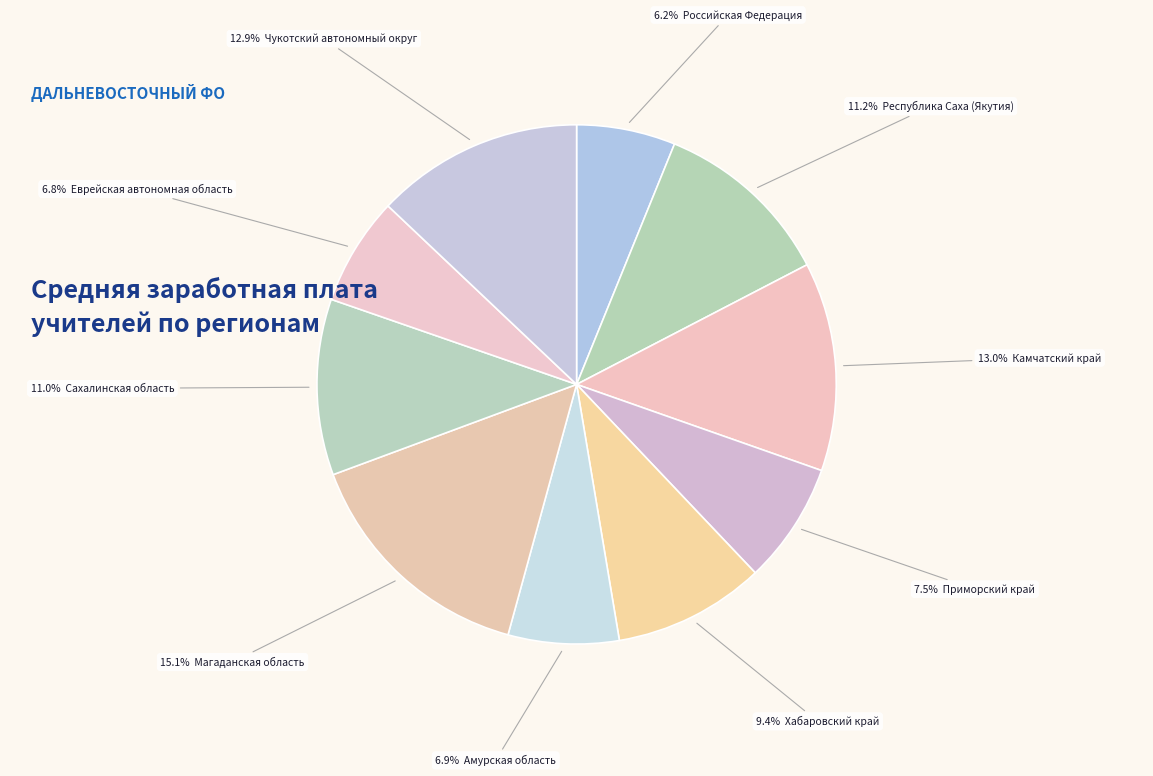

How many slices are in this pie chart?

10